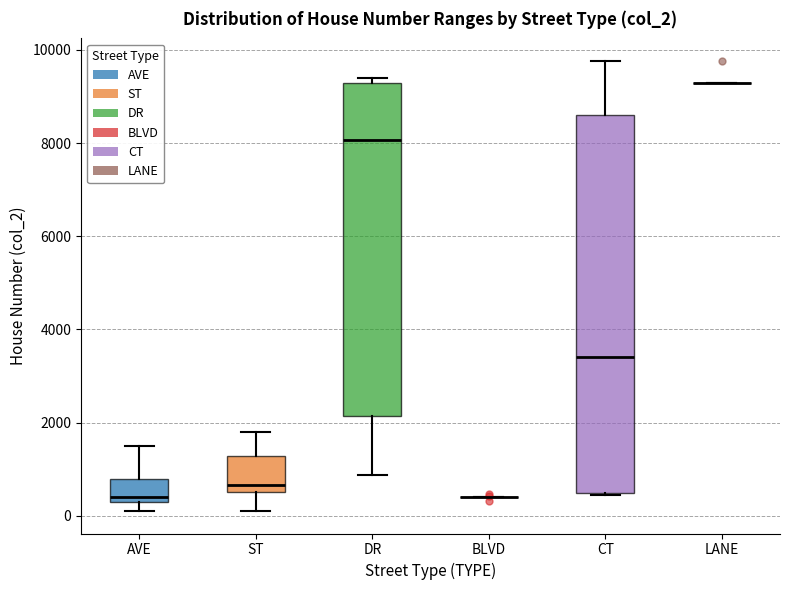

Reading left to right, read every box against the y-axis: the position of its median line, the range the box covers, and the ends of its whiskers. The values are not printed on the chart, so give them approximately, as read against the axis.

AVE: median 400, box 200 to 800, whiskers 200 (just below the box's lower edge) to 1400
ST: median 600 (just above the box's lower edge), box 600 to 1200, whiskers 200 to 1800
DR: median 8000, box 2200 to 9400, whiskers 800 to 9400 (just above the box's upper edge)
BLVD: box collapsed to a line at 400, whiskers 400 to 400
CT: median 3400, box 400 to 8600, whiskers 400 to 9800
LANE: box collapsed to a line at 9400, whiskers 9400 to 9400